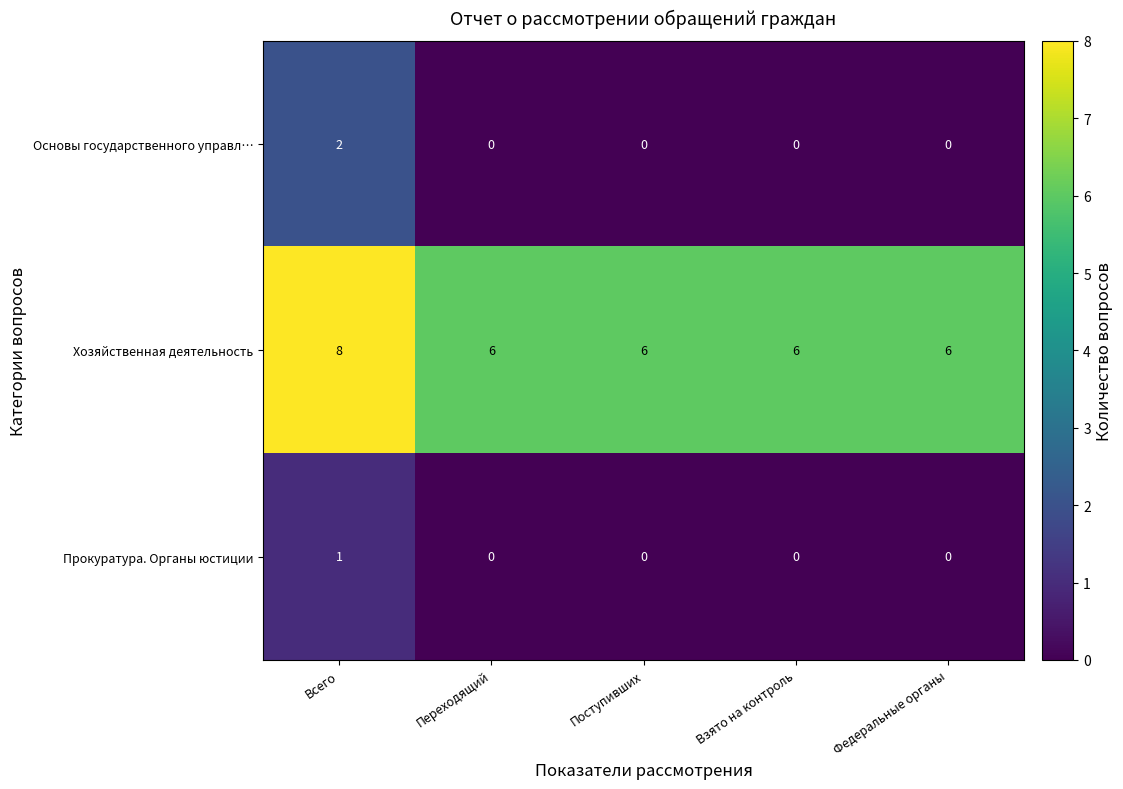

At Всего, list the series in order from largest to smallest.

Хозяйственная деятельность, Основы государственного управл…, Прокуратура. Органы юстиции